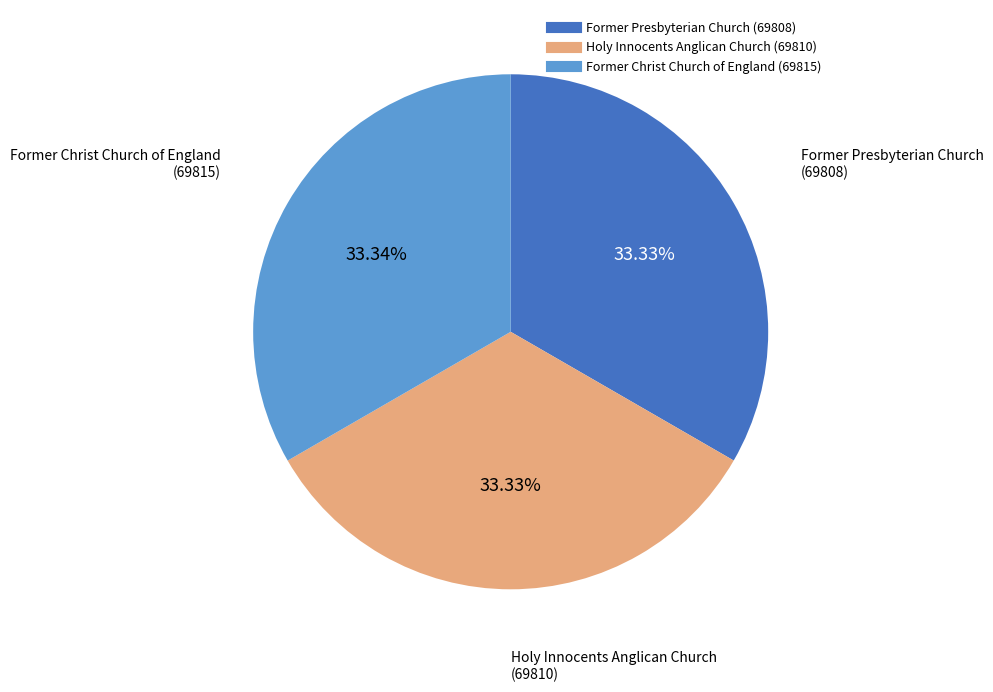

Approximately how many times larger is the value at Holy Innocents Anglican Church compared to Former Presbyterian Church?

1.0